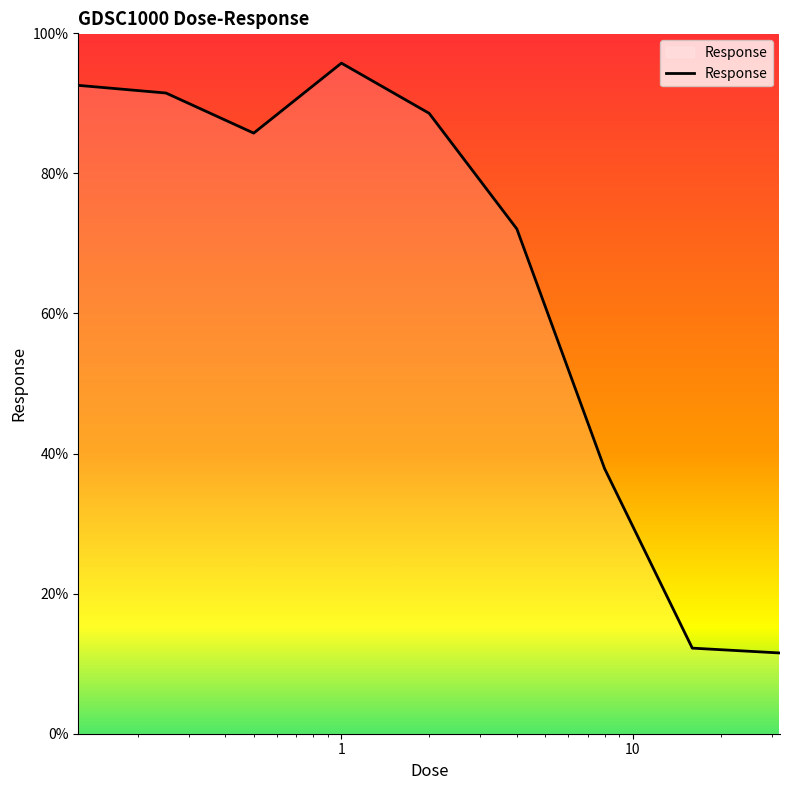

What is the smallest value displayed?

11.5